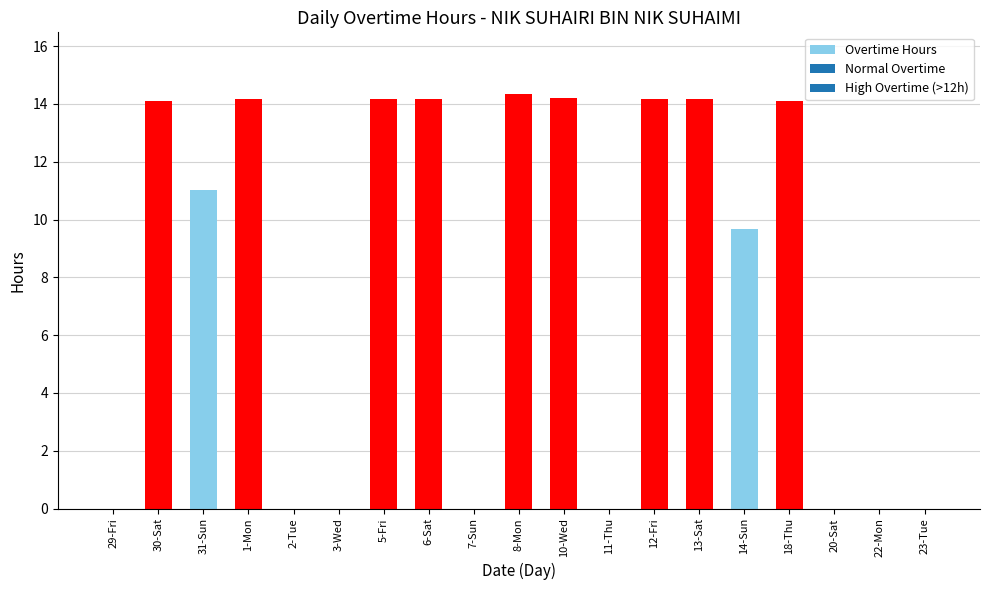

True or false: the data shows 11.0 at 31-Sun.

True